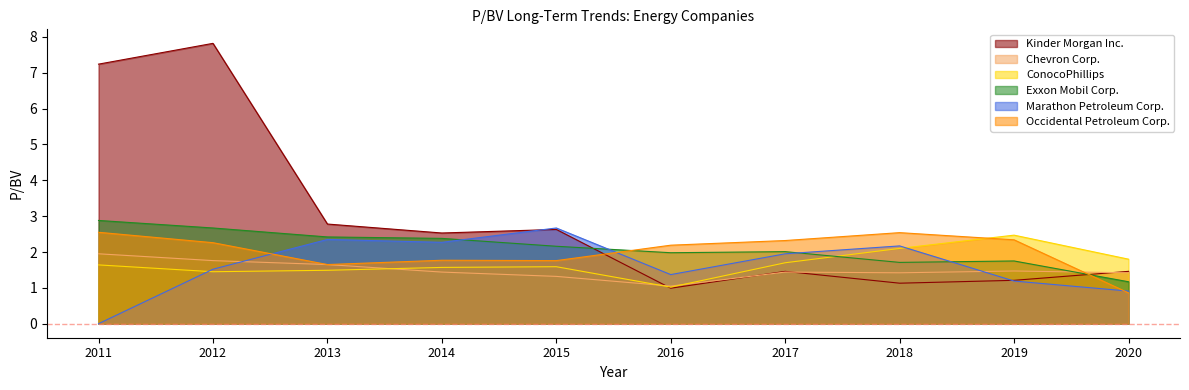

What is the average value of the Occidental Petroleum Corp. series?

2.0